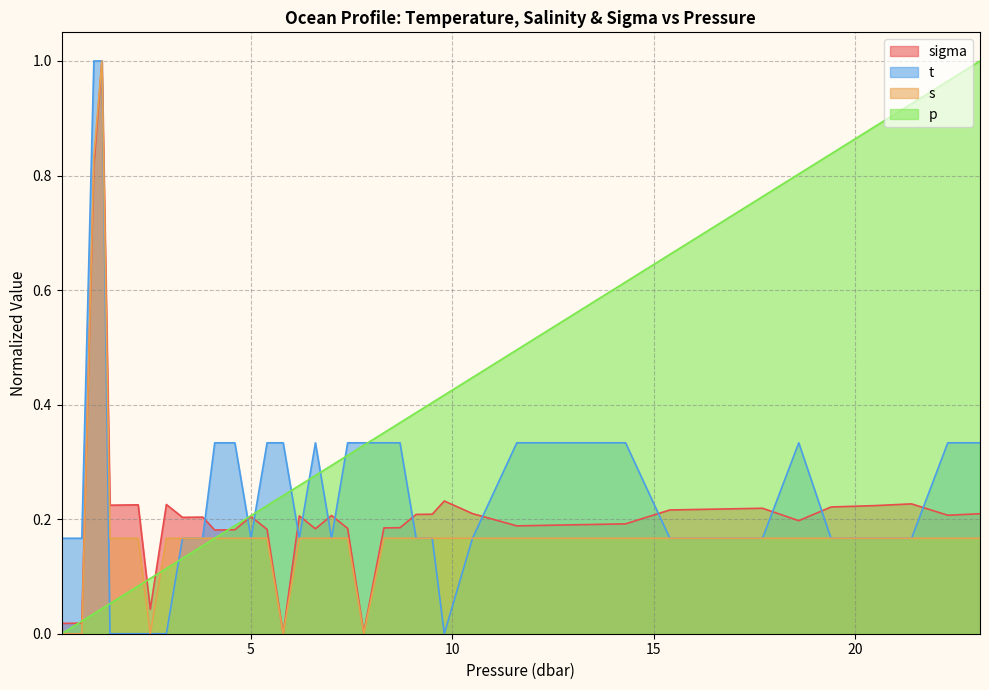

List the series in order of their overall mean, highest first.

p, t, sigma, s